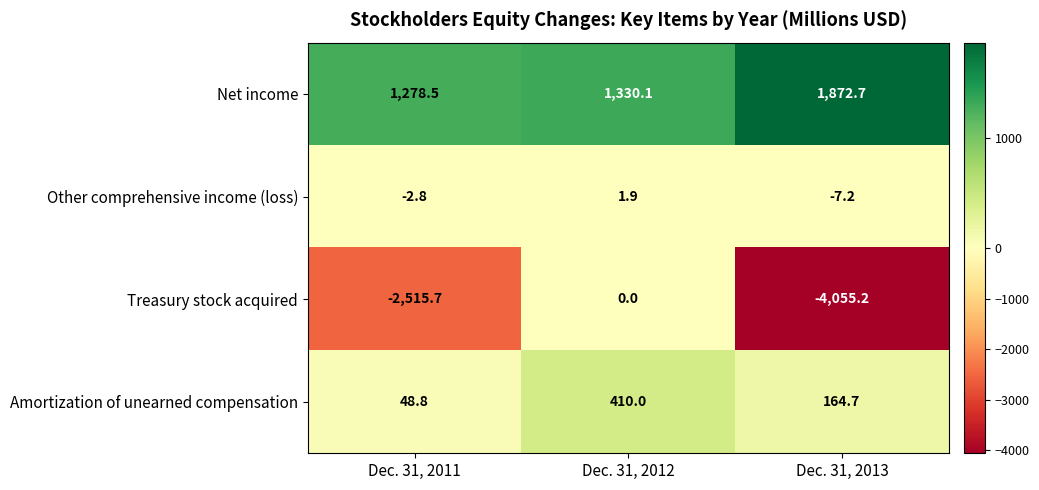

Which series has the largest total across all categories?

Net income